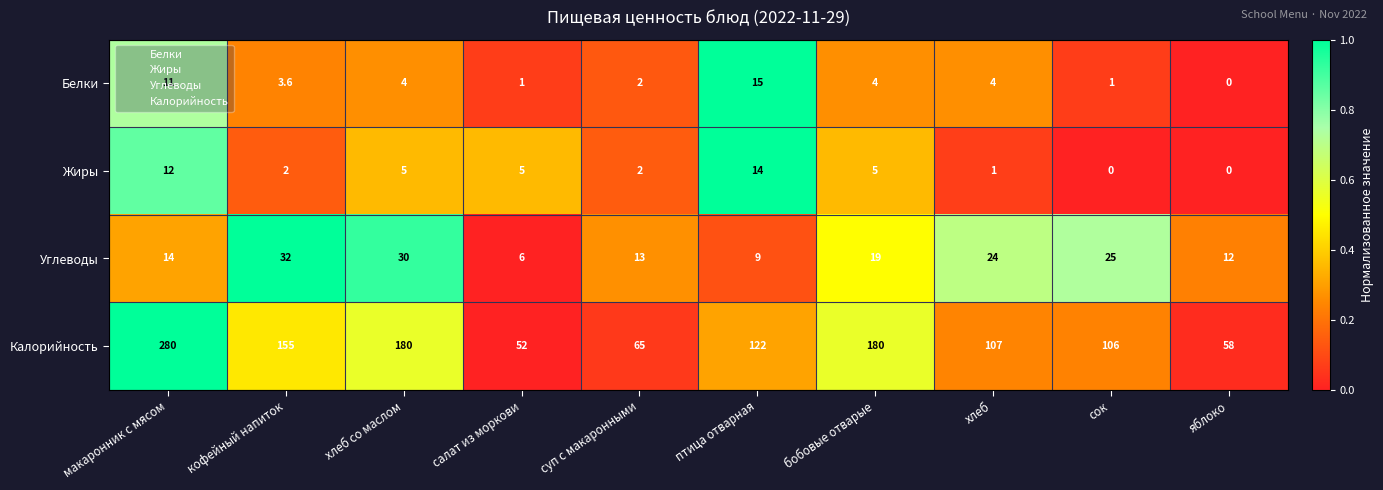

Count the number of data series in this chart.

4